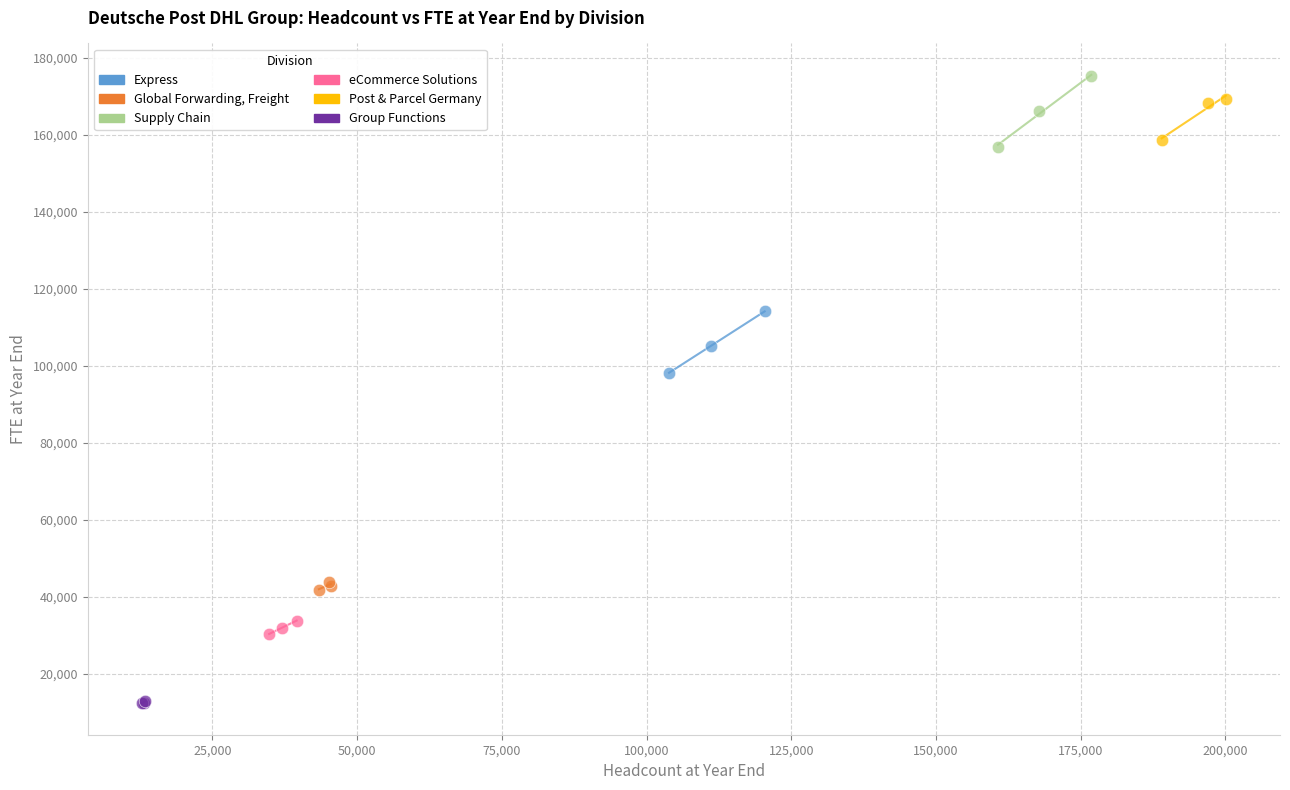

Which series reaches the maximum Y coordinate?

Supply Chain